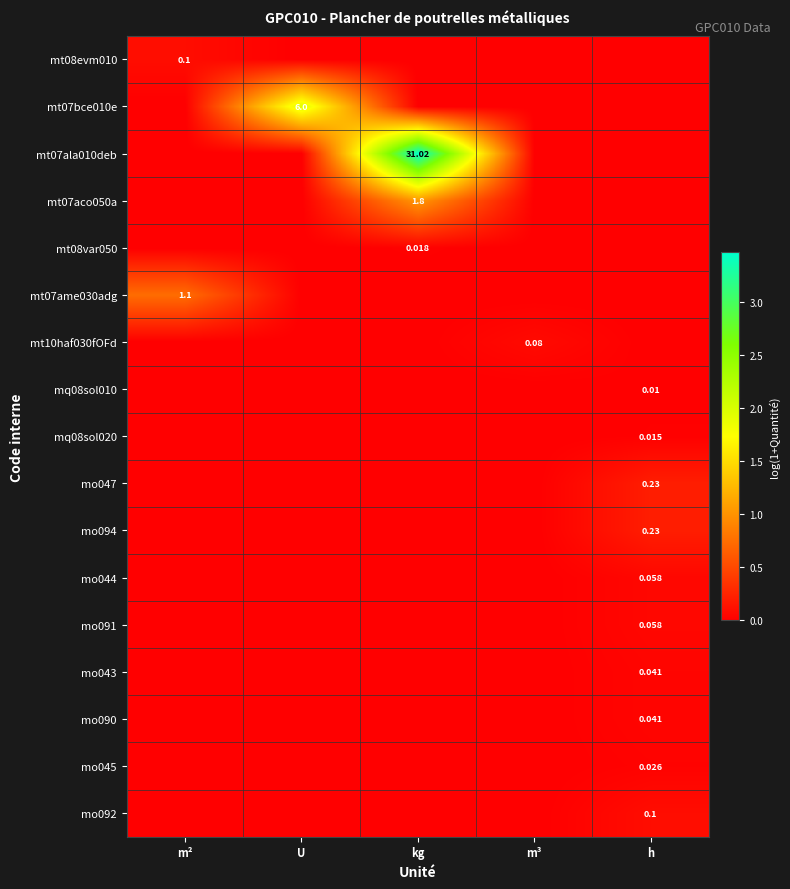

What is the sum of the mo094 values at m² and h?

0.2